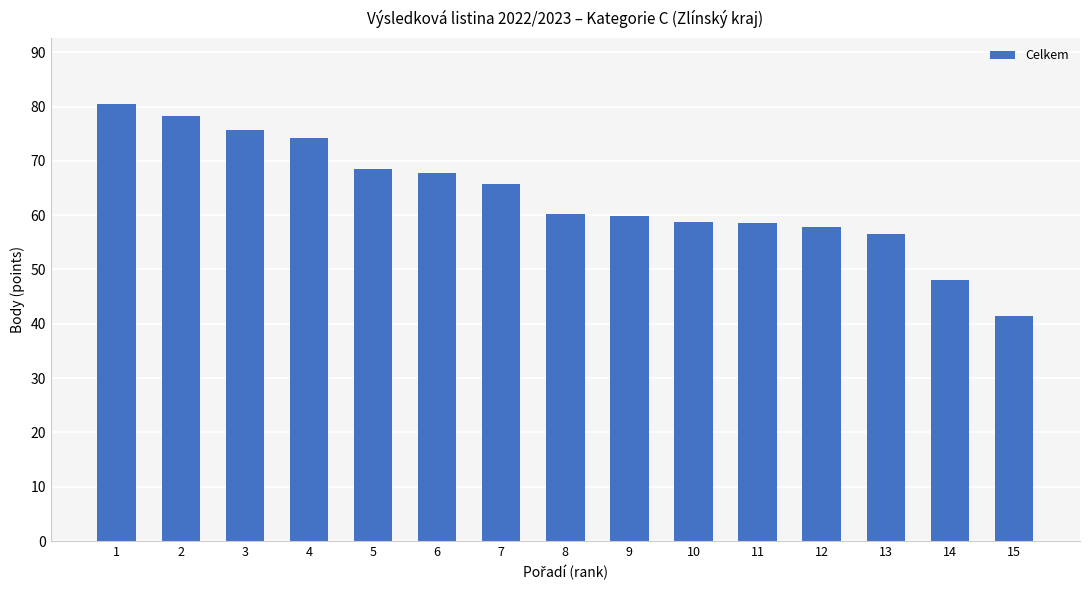

What is the sum of all values?

951.8